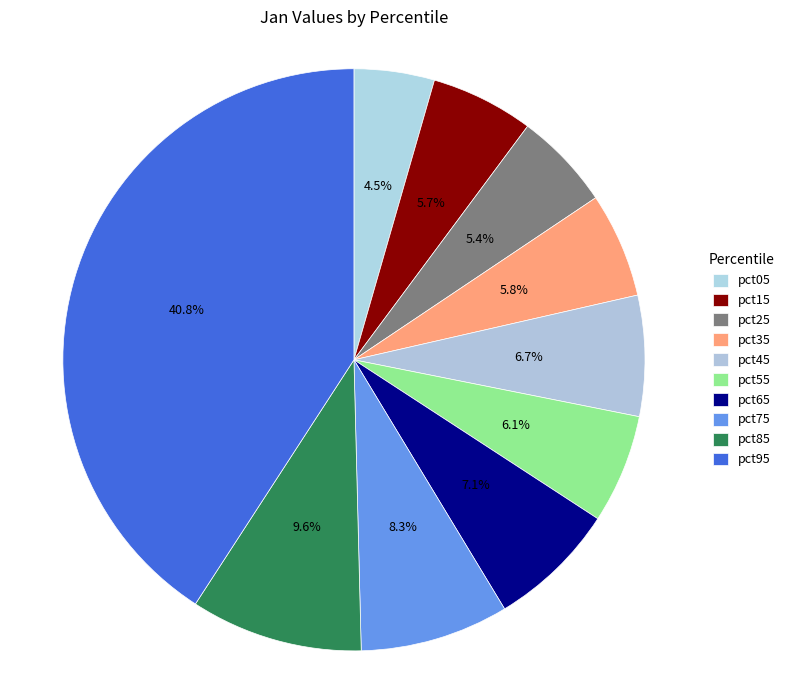

Combined, what portion of the pie is pct55 and pct15?

11.8%